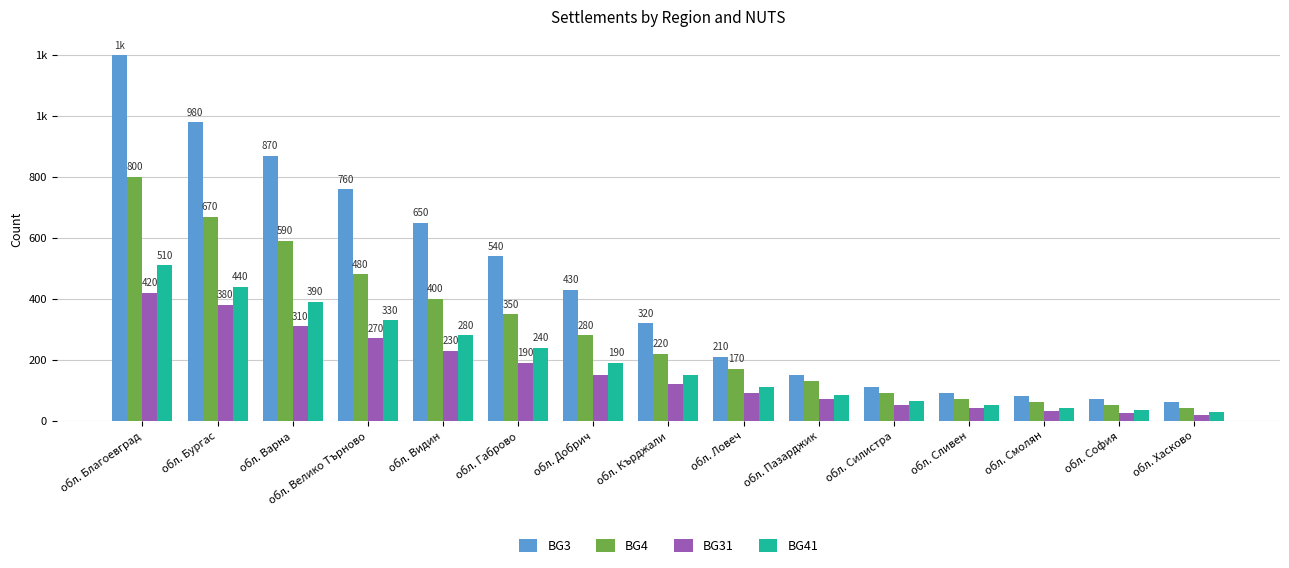

Does the chart contain stacked bars?

No